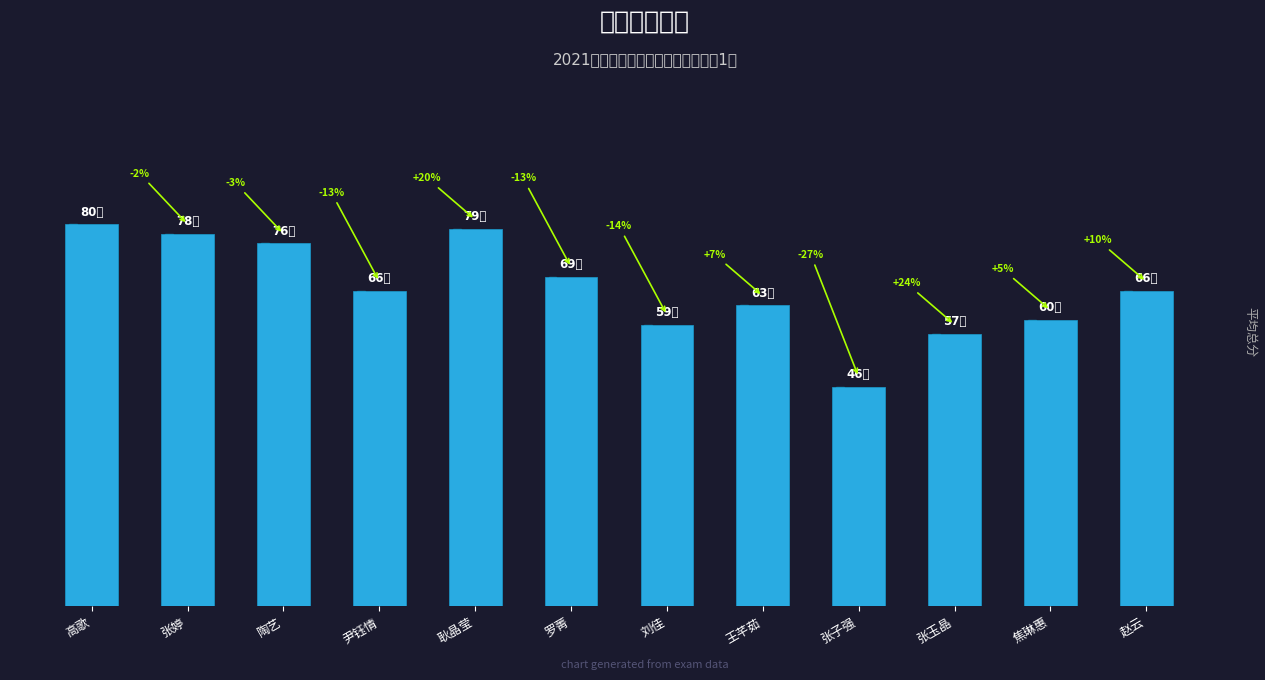

What is the average value?

67